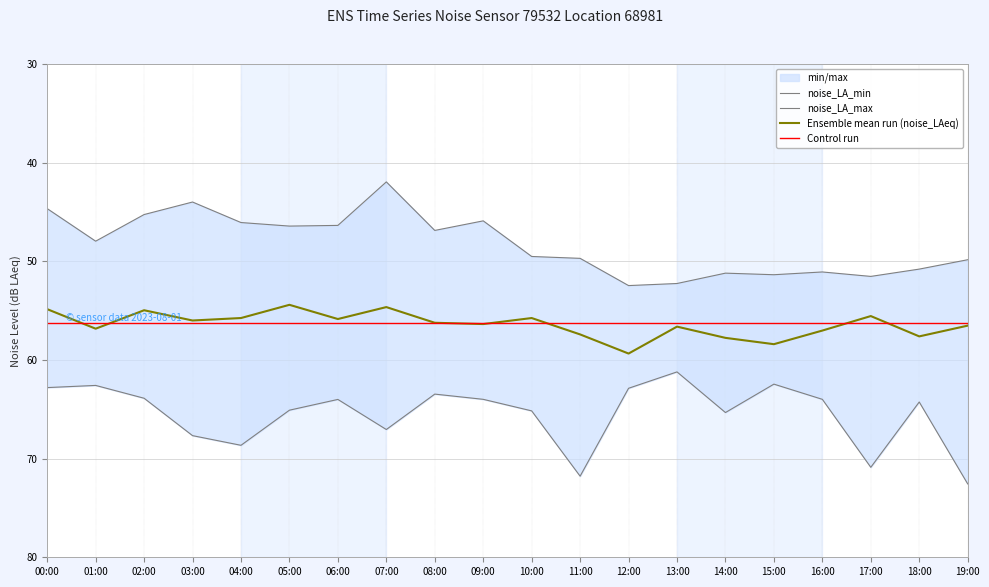

Which series has the largest total across all categories?

noise_LA_max